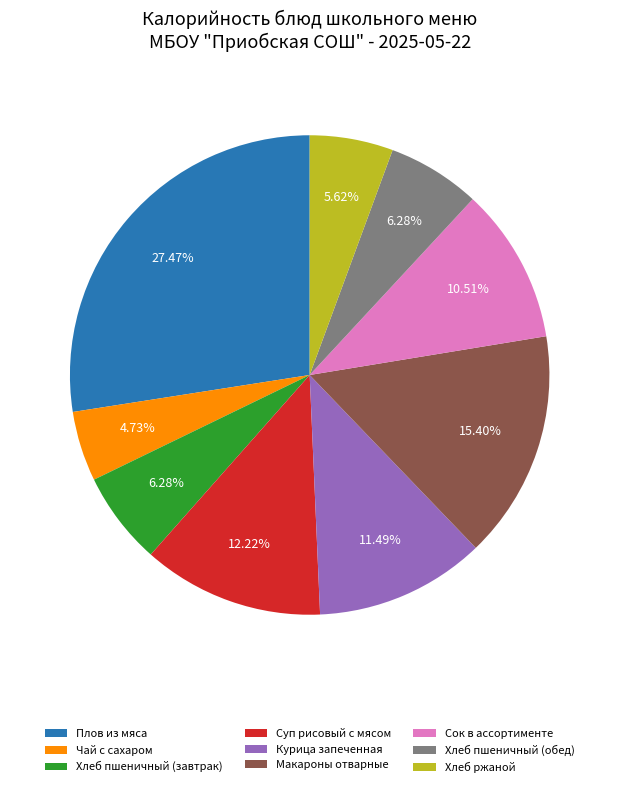

Which has a higher value, Курица запеченная or Чай с сахаром?

Курица запеченная